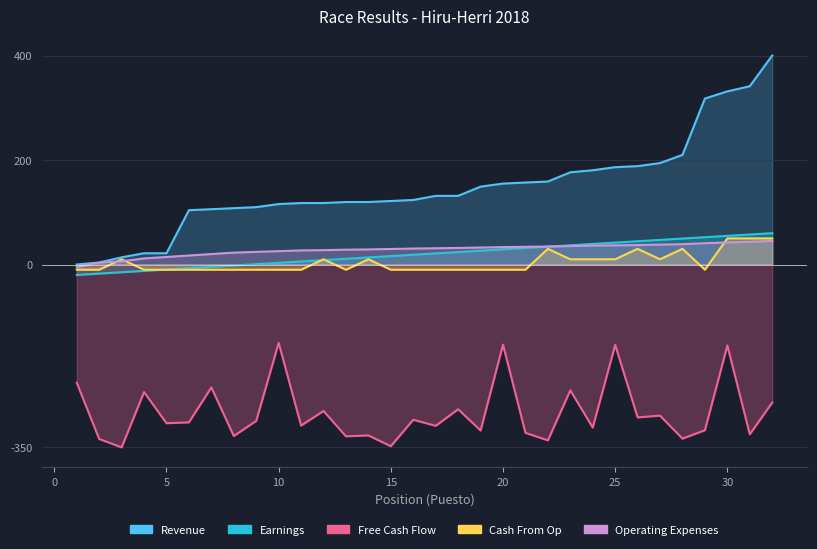

At which category is the sum across all series the highest?

30